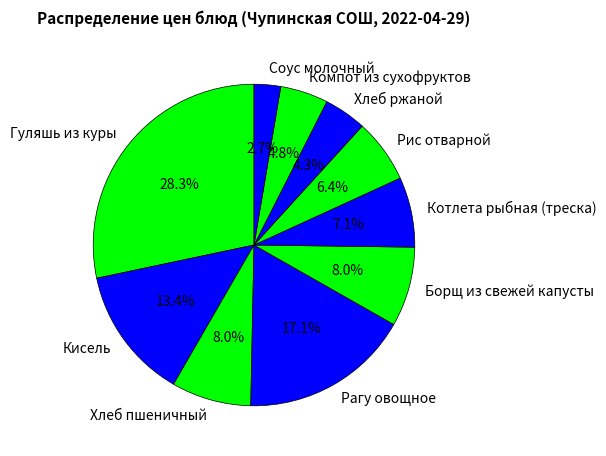

Combined, do Котлета рыбная (треска) and Рагу овощное account for over 50%?

No